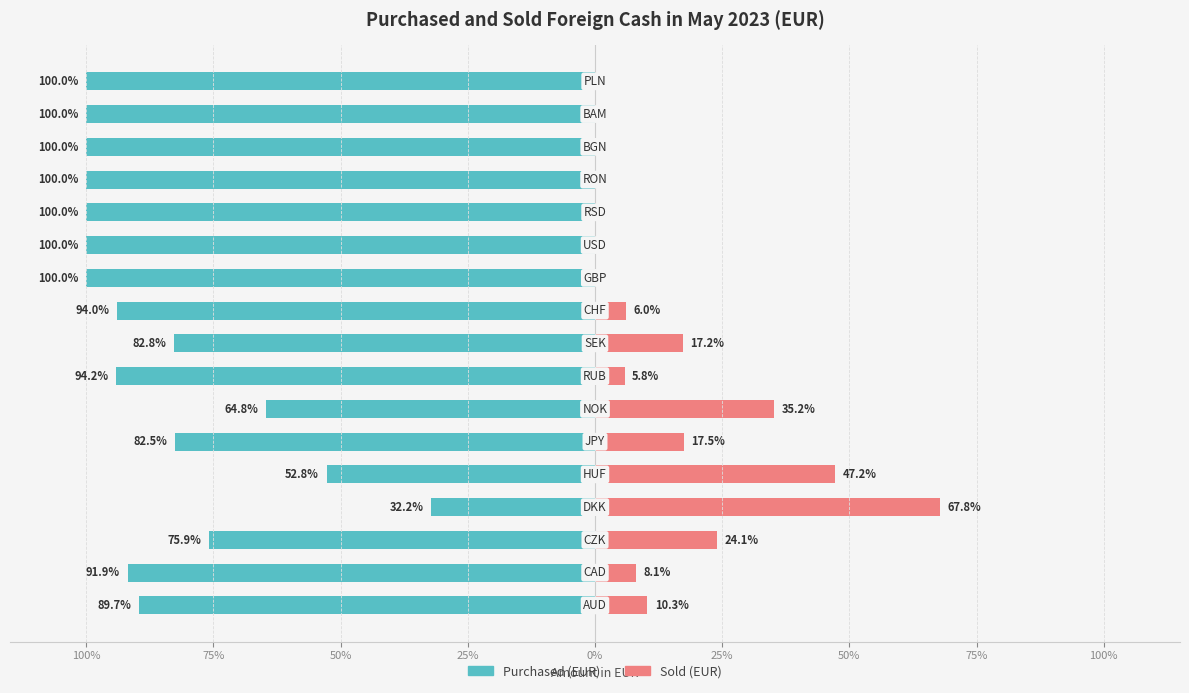

At how many categories does at least one series exceed -29?

17